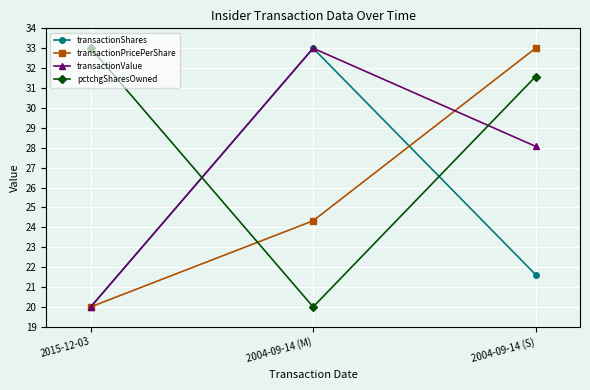

Reading left to right, list all the values displayed in this chart.

transactionShares: 20.0	33.0	21.6
transactionPricePerShare: 20.0	24.3	33.0
transactionValue: 20.0	33.0	28.1
pctchgSharesOwned: 33.0	20.0	31.6